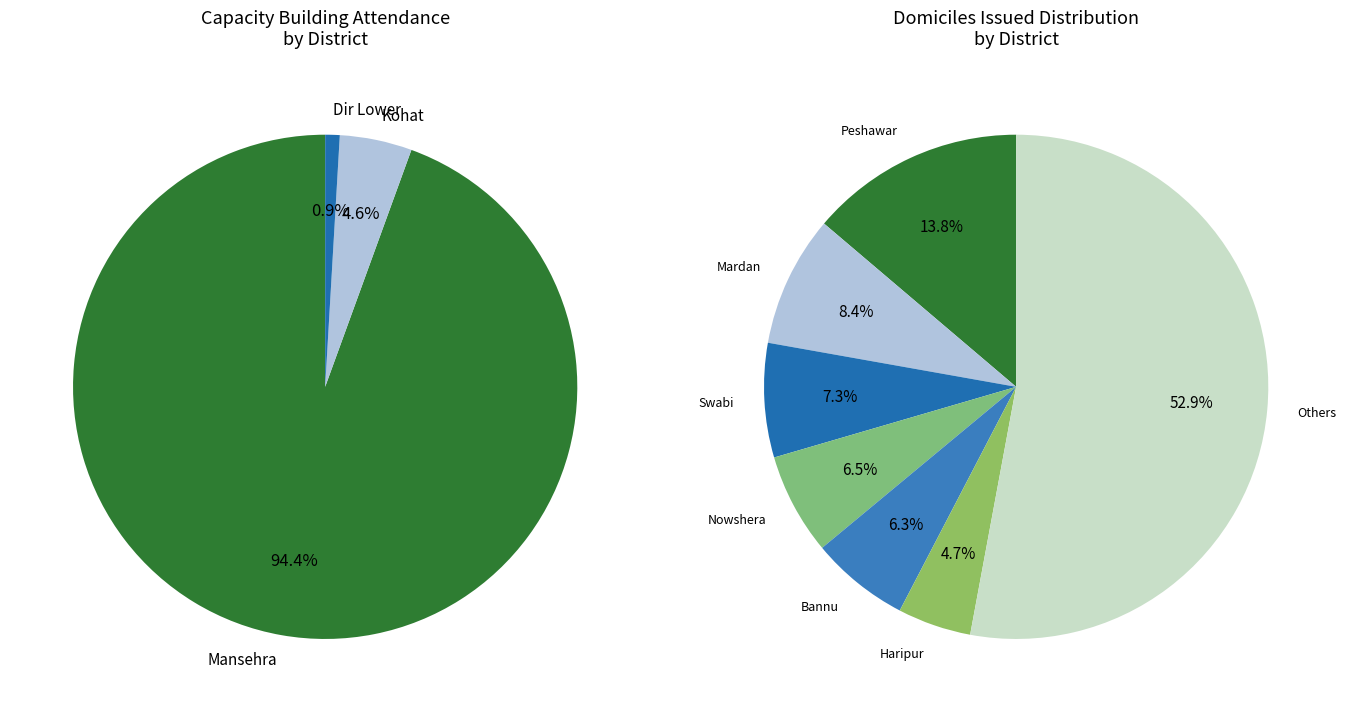

What portion of the pie excludes Swat?

100.0%